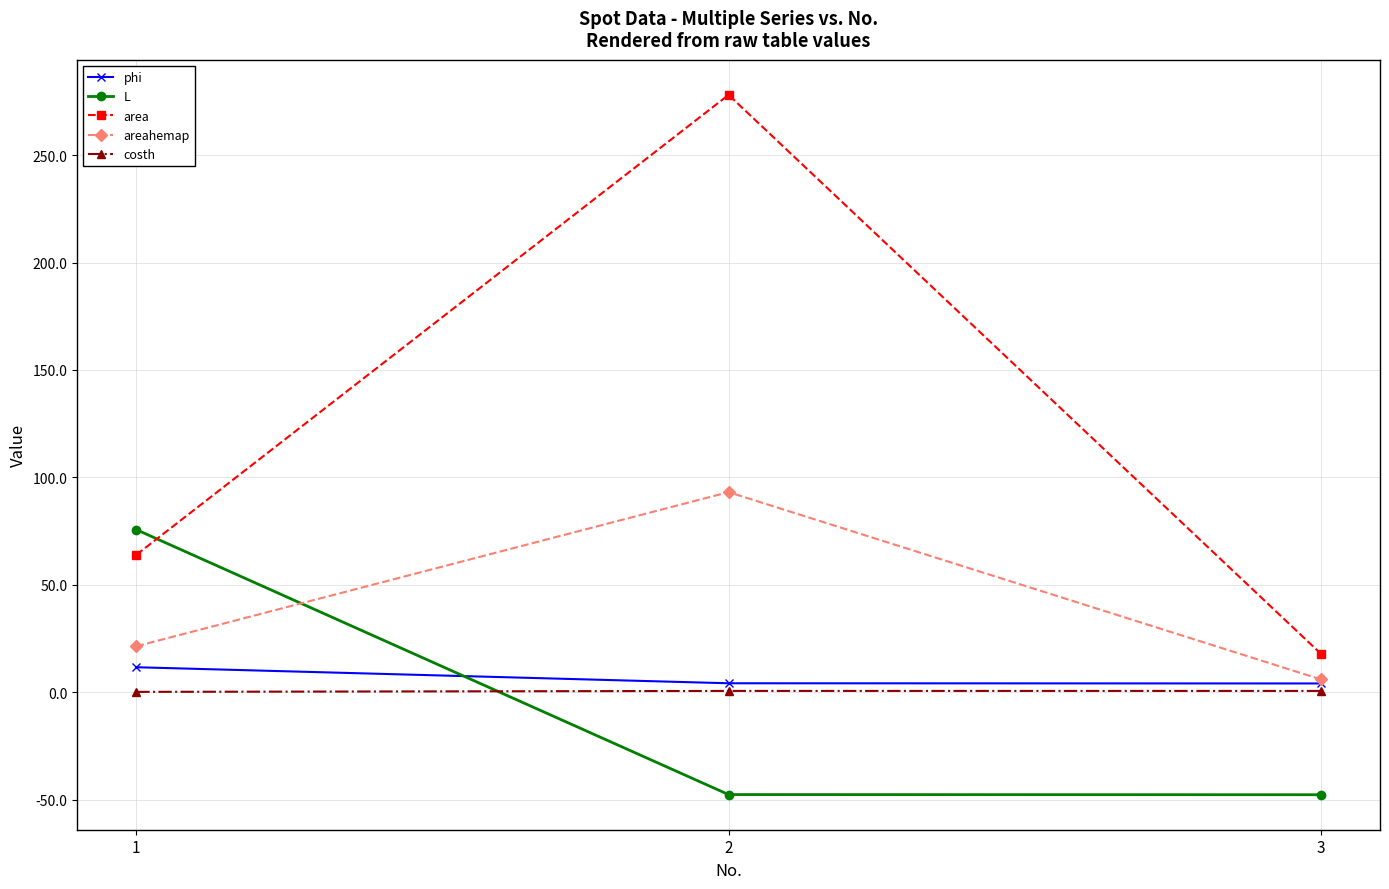

Which series changed the most between 2 and 3?

area